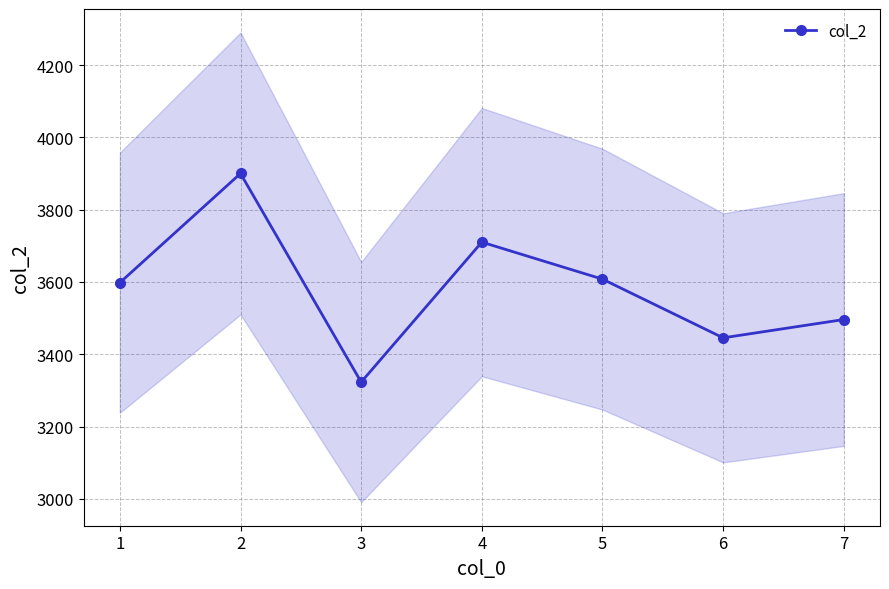

What is the smallest value displayed?

3323.1